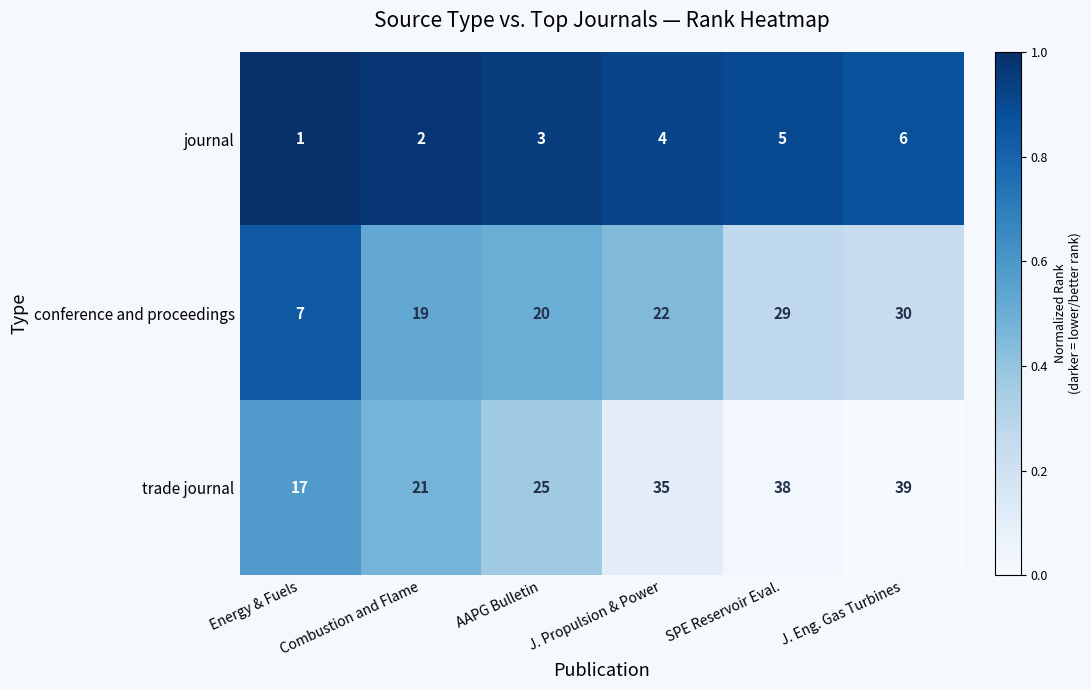

The conference and proceedings series shows 7 at Energy & Fuels. True or false?

True